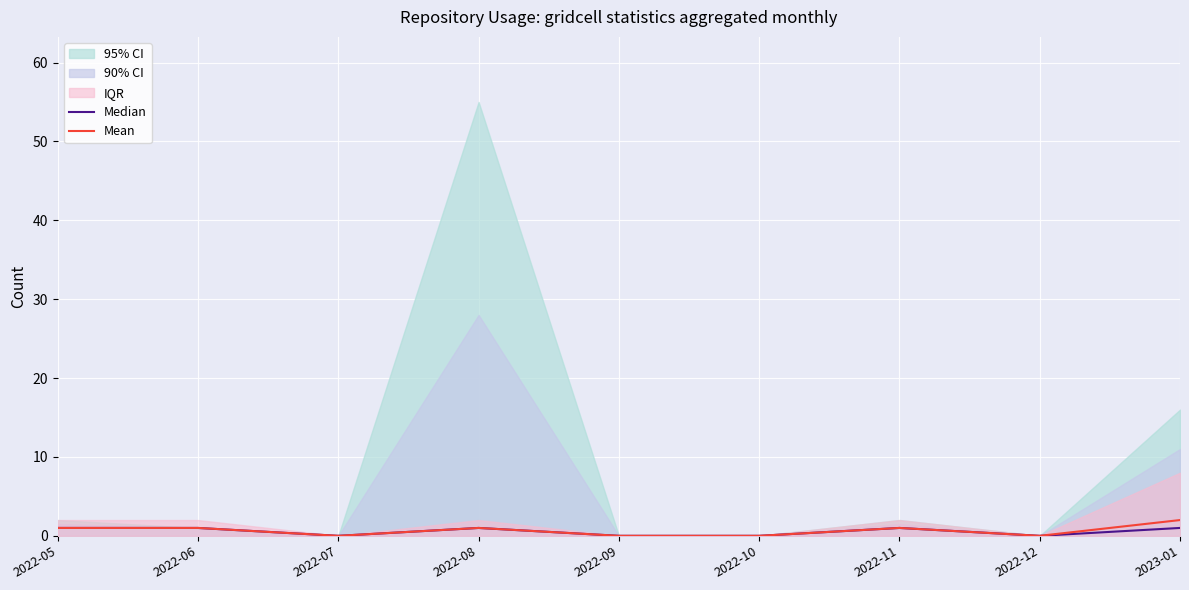

In Mean, how many points are higher than both neighbors (excluding endpoints)?

2